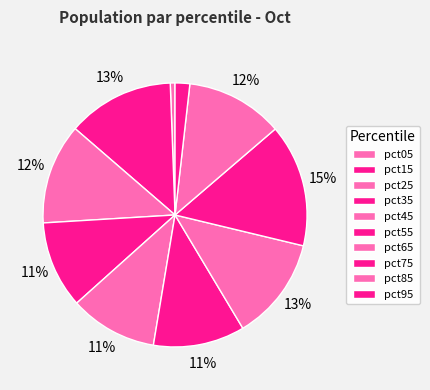

To the nearest percent, what portion does pct55 represent?

11%